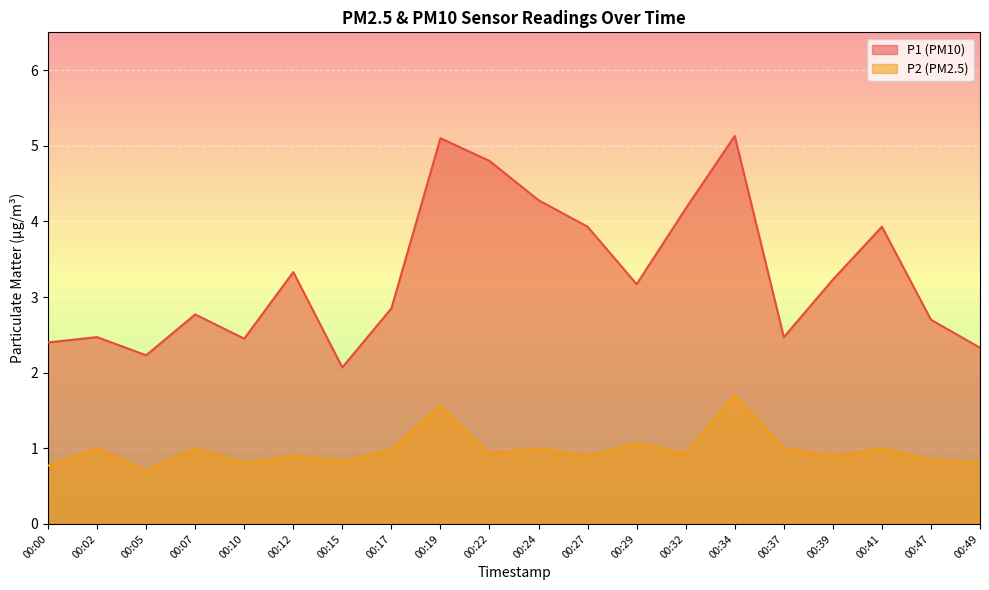

Is the value of P2 at 00:41 greater than the value of P1 at 00:34?

No